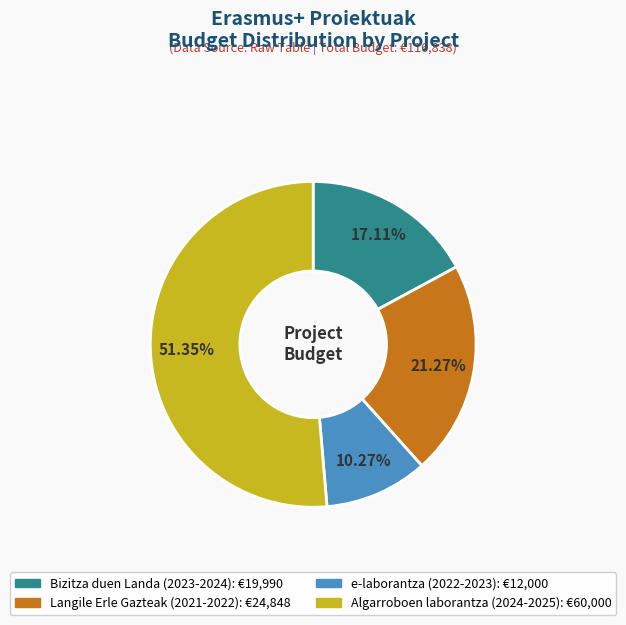

Which slice represents more than half of the pie?

Algarroboen laborantza (2024-2025)